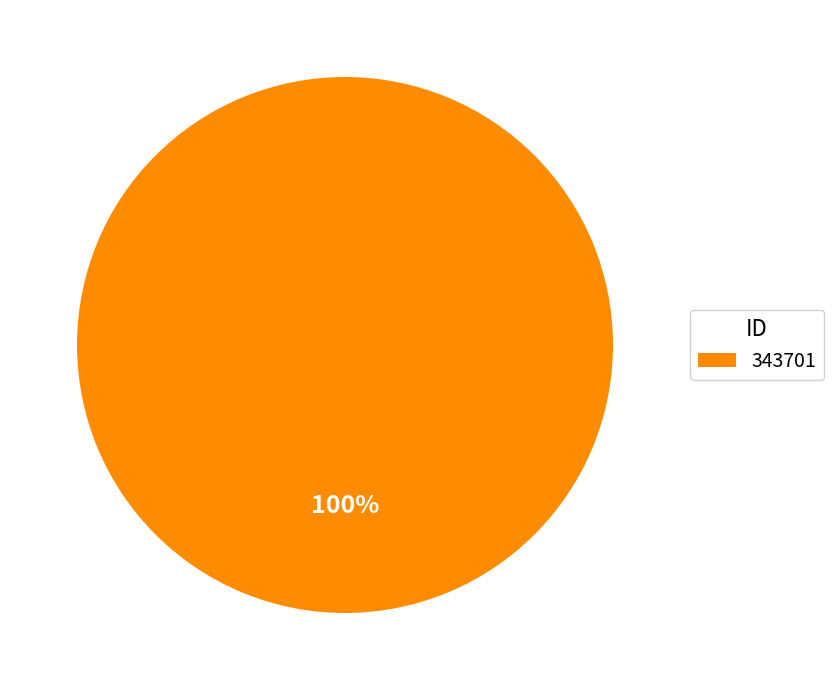

What percentage is the 343701 slice, to the nearest percent?

100%